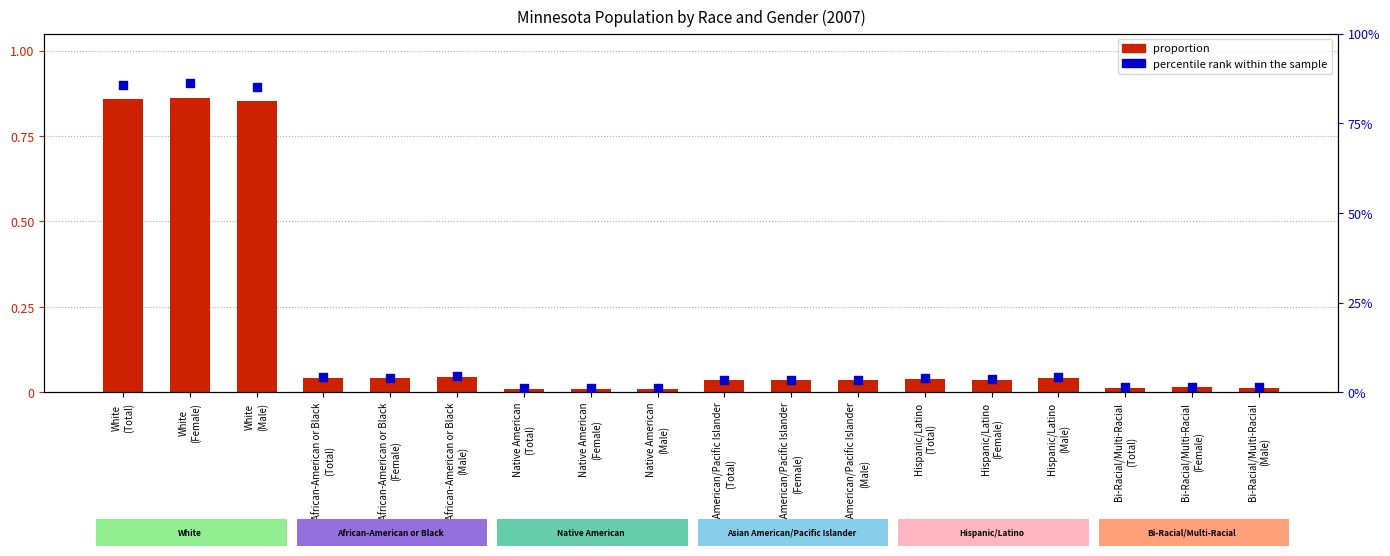

Which series reaches the maximum Y coordinate?

proportion